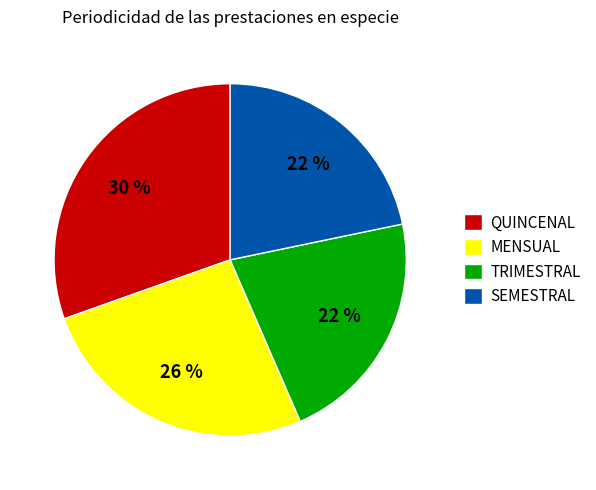

True or false: SEMESTRAL accounts for 22% of the total.

True